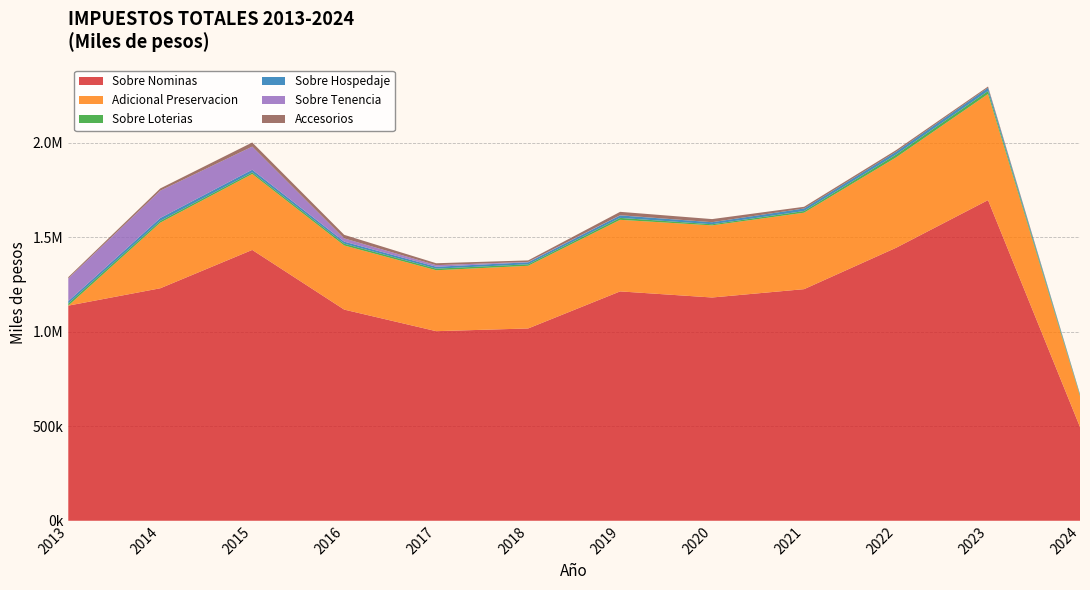

Reading left to right, what are all the values shown in this chart?

Sobre Nominas: 1138248.0	1230122.0	1432994.0	1117239.0	1003147.4	1017527.0	1213594.0	1181323.5	1225481.0	1444346.0	1696573.0	496043.0
Adicional Preservacion: 0.0	347102.0	401883.0	339284.0	322401.4	331515.0	378731.0	381562.1	404529.0	478229.0	561604.0	163628.0
Sobre Loterias: 11402.0	9325.0	8449.0	9416.0	8426.8	7852.0	10197.0	5954.2	8745.0	14710.0	15585.0	5082.0
Sobre Hospedaje: 12835.0	15447.0	14096.0	10894.0	10054.0	10640.0	13200.0	10771.5	13603.0	14977.0	16917.0	4417.0
Sobre Tenencia: 119547.0	144452.0	122314.0	17216.0	8419.3	2057.0	972.0	164.8	55.0	36.0	83.0	0.0
Accesorios: 6994.0	11918.0	21749.0	18771.0	10133.6	7973.0	17871.0	16367.5	8909.0	8628.0	6827.0	1671.0